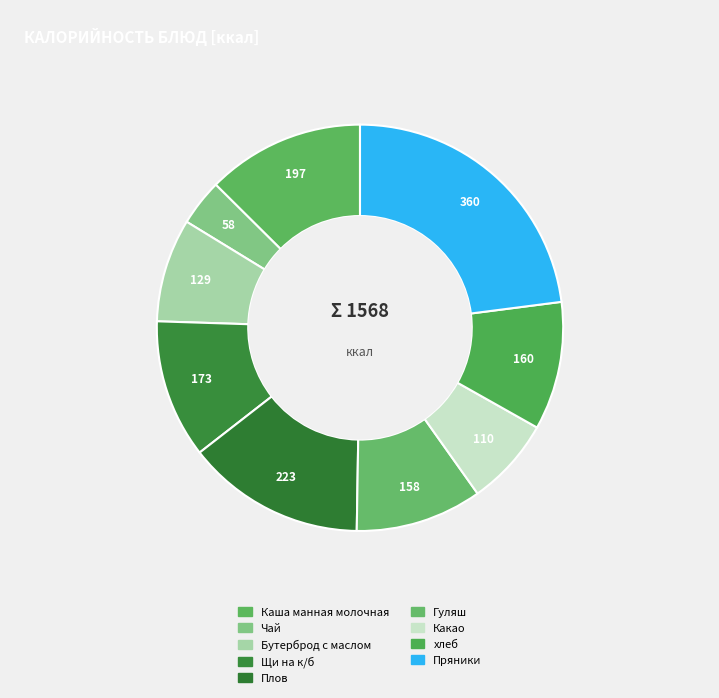

How many slices are in this pie chart?

9